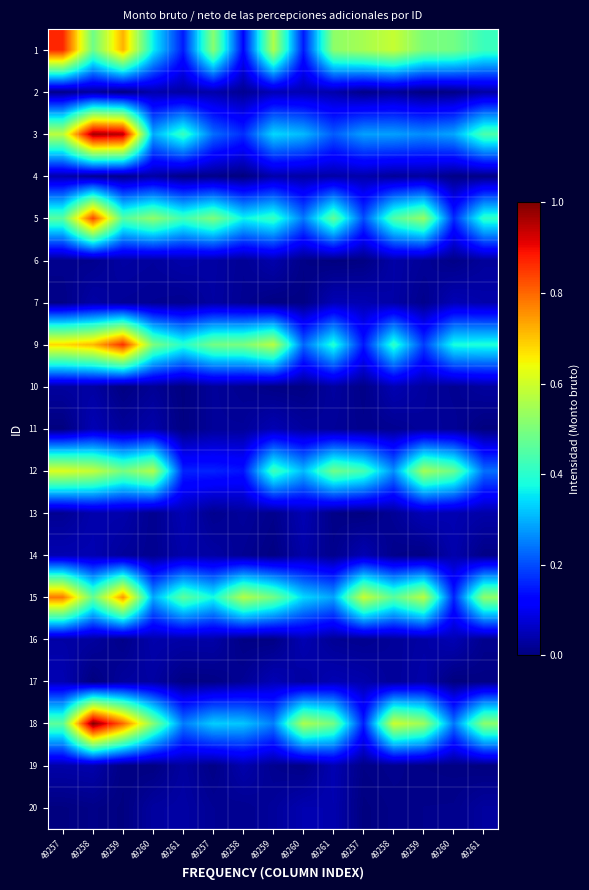

Reading left to right, what are all the values shown in this chart?

1: 49257=0.9	49258=0.5	49259=0.7	49260=0.4	49261=0.2	49257=0.5	49258=0.1	49259=0.6	49260=0.1	49261=0.5	49257=0.6	49258=0.6	49259=0.5	49260=0.5	49261=0.4
2: 49257=0.0	49258=0.0	49259=0.0	49260=0.0	49261=0.0	49257=0.0	49258=0.0	49259=0.0	49260=0.0	49261=0.0	49257=0.0	49258=0.0	49259=0.0	49260=0.0	49261=0.0
3: 49257=0.6	49258=1.0	49259=0.9	49260=0.3	49261=0.4	49257=0.2	49258=0.2	49259=0.3	49260=0.3	49261=0.2	49257=0.3	49258=0.3	49259=0.3	49260=0.3	49261=0.4
4: 49257=0.0	49258=0.0	49259=0.0	49260=0.0	49261=0.0	49257=0.0	49258=0.0	49259=0.0	49260=0.0	49261=0.0	49257=0.0	49258=0.0	49259=0.0	49260=0.0	49261=0.0
5: 49257=0.5	49258=0.8	49259=0.5	49260=0.5	49261=0.4	49257=0.5	49258=0.4	49259=0.4	49260=0.2	49261=0.5	49257=0.2	49258=0.4	49259=0.5	49260=0.2	49261=0.4
6: 49257=0.0	49258=0.0	49259=0.0	49260=0.0	49261=0.0	49257=0.0	49258=0.0	49259=0.0	49260=0.0	49261=0.0	49257=0.0	49258=0.0	49259=0.0	49260=0.0	49261=0.0
7: 49257=0.0	49258=0.0	49259=0.0	49260=0.0	49261=0.0	49257=0.0	49258=0.0	49259=0.0	49260=0.0	49261=0.0	49257=0.0	49258=0.0	49259=0.0	49260=0.0	49261=0.0
9: 49257=0.7	49258=0.7	49259=0.9	49260=0.5	49261=0.4	49257=0.5	49258=0.5	49259=0.6	49260=0.2	49261=0.4	49257=0.1	49258=0.4	49259=0.2	49260=0.4	49261=0.4
10: 49257=0.0	49258=0.0	49259=0.0	49260=0.0	49261=0.0	49257=0.0	49258=0.0	49259=0.0	49260=0.0	49261=0.0	49257=0.0	49258=0.0	49259=0.0	49260=0.0	49261=0.0
11: 49257=0.0	49258=0.0	49259=0.0	49260=0.0	49261=0.0	49257=0.0	49258=0.0	49259=0.0	49260=0.0	49261=0.0	49257=0.0	49258=0.0	49259=0.0	49260=0.0	49261=0.0
12: 49257=0.6	49258=0.6	49259=0.5	49260=0.6	49261=0.2	49257=0.2	49258=0.1	49259=0.4	49260=0.3	49261=0.5	49257=0.4	49258=0.3	49259=0.5	49260=0.5	49261=0.2
13: 49257=0.0	49258=0.0	49259=0.0	49260=0.0	49261=0.0	49257=0.0	49258=0.0	49259=0.0	49260=0.0	49261=0.0	49257=0.0	49258=0.0	49259=0.0	49260=0.0	49261=0.0
14: 49257=0.0	49258=0.0	49259=0.0	49260=0.0	49261=0.0	49257=0.0	49258=0.0	49259=0.0	49260=0.0	49261=0.0	49257=0.0	49258=0.0	49259=0.0	49260=0.0	49261=0.0
15: 49257=0.8	49258=0.5	49259=0.8	49260=0.3	49261=0.5	49257=0.4	49258=0.6	49259=0.5	49260=0.3	49261=0.3	49257=0.6	49258=0.5	49259=0.6	49260=0.2	49261=0.5
16: 49257=0.0	49258=0.0	49259=0.0	49260=0.0	49261=0.0	49257=0.0	49258=0.0	49259=0.0	49260=0.0	49261=0.0	49257=0.0	49258=0.0	49259=0.0	49260=0.0	49261=0.0
17: 49257=0.0	49258=0.0	49259=0.0	49260=0.0	49261=0.0	49257=0.0	49258=0.0	49259=0.0	49260=0.0	49261=0.0	49257=0.0	49258=0.0	49259=0.0	49260=0.0	49261=0.0
18: 49257=0.5	49258=1.0	49259=0.8	49260=0.5	49261=0.2	49257=0.3	49258=0.3	49259=0.3	49260=0.6	49261=0.5	49257=0.2	49258=0.6	49259=0.5	49260=0.2	49261=0.5
19: 49257=0.0	49258=0.0	49259=0.0	49260=0.0	49261=0.0	49257=0.0	49258=0.0	49259=0.0	49260=0.0	49261=0.0	49257=0.0	49258=0.0	49259=0.0	49260=0.0	49261=0.0
20: 49257=0.0	49258=0.0	49259=0.0	49260=0.0	49261=0.0	49257=0.0	49258=0.0	49259=0.0	49260=0.0	49261=0.0	49257=0.0	49258=0.0	49259=0.0	49260=0.0	49261=0.0